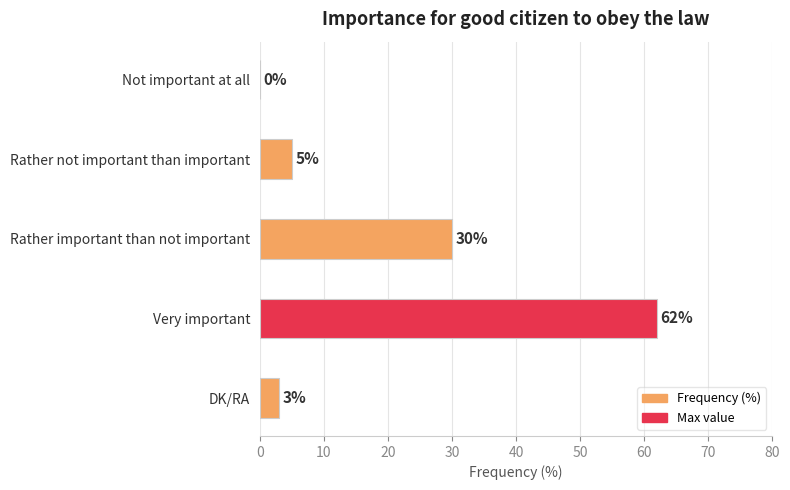

The value at Very important is 62. True or false?

True